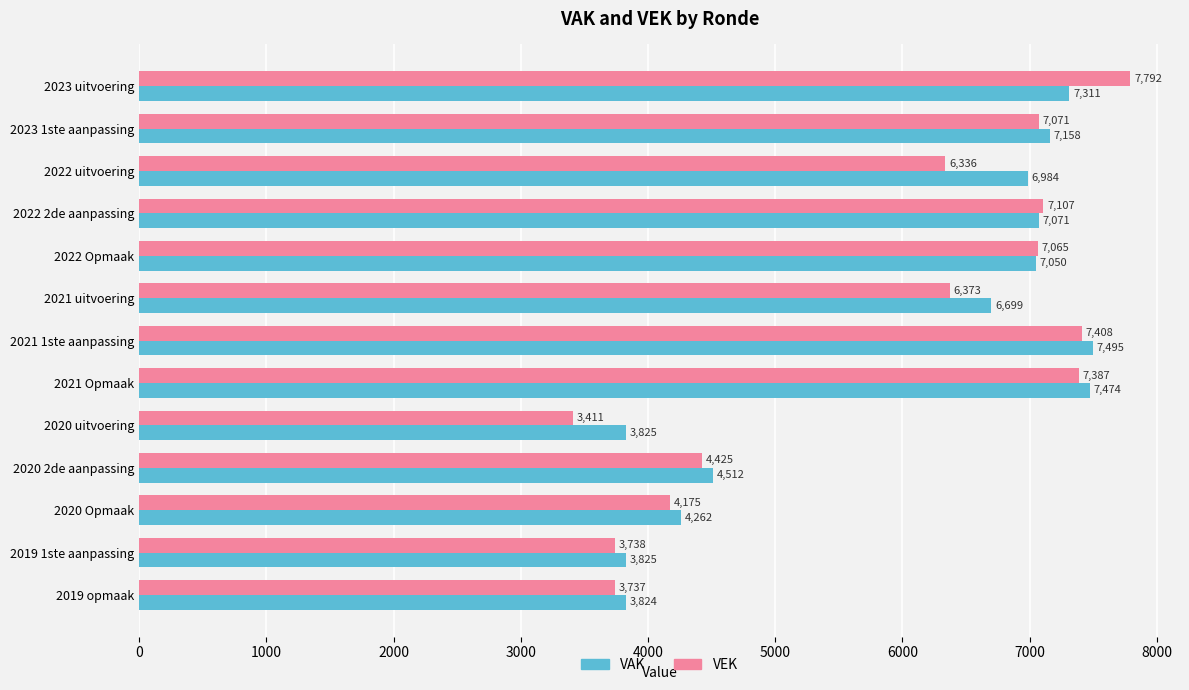

What is the difference between the maximum and minimum values in the VAK series?

3671